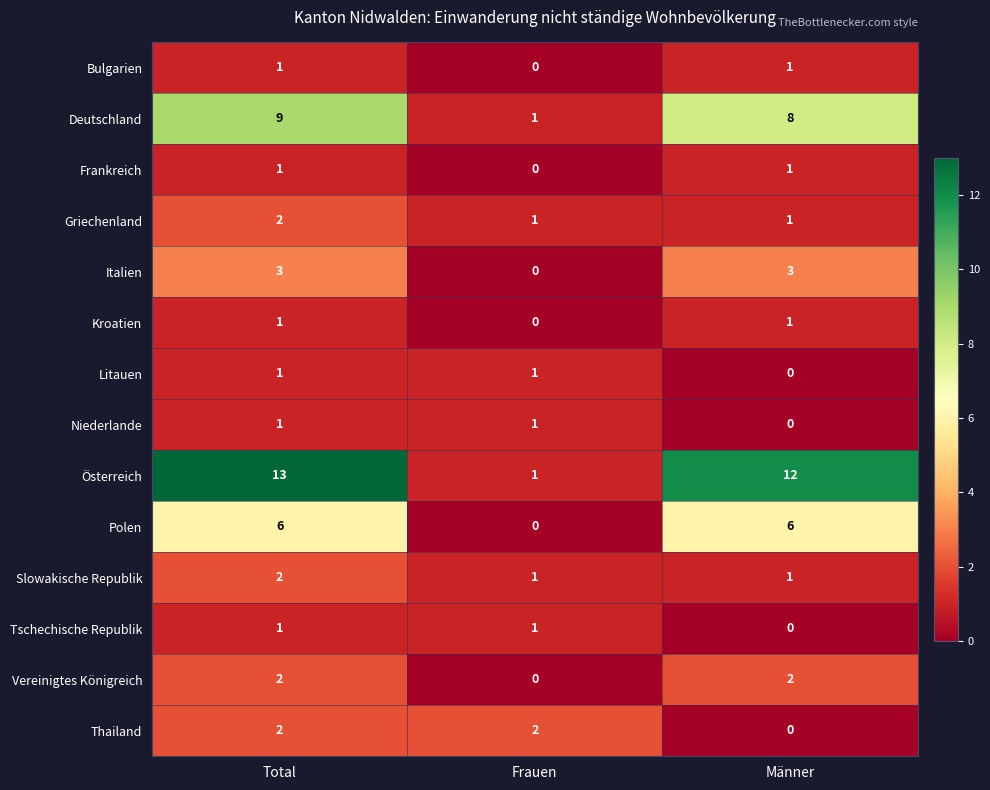

At how many categories does at least one series exceed 7?

2